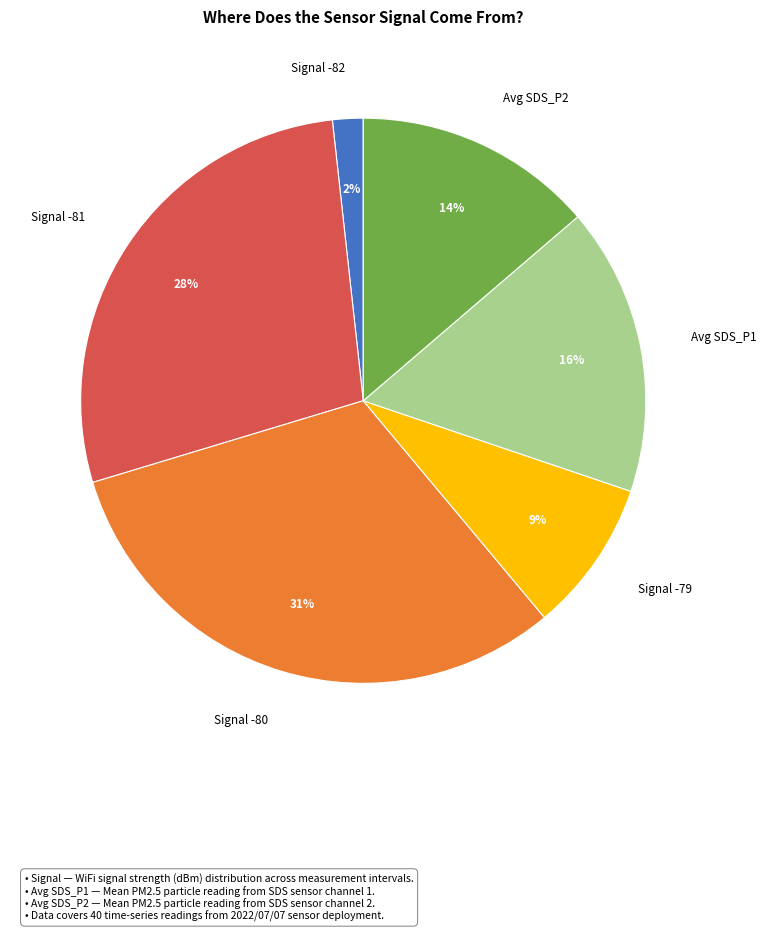

Approximately how many times larger is the value at Signal -81 compared to Avg SDS_P2?

2.0